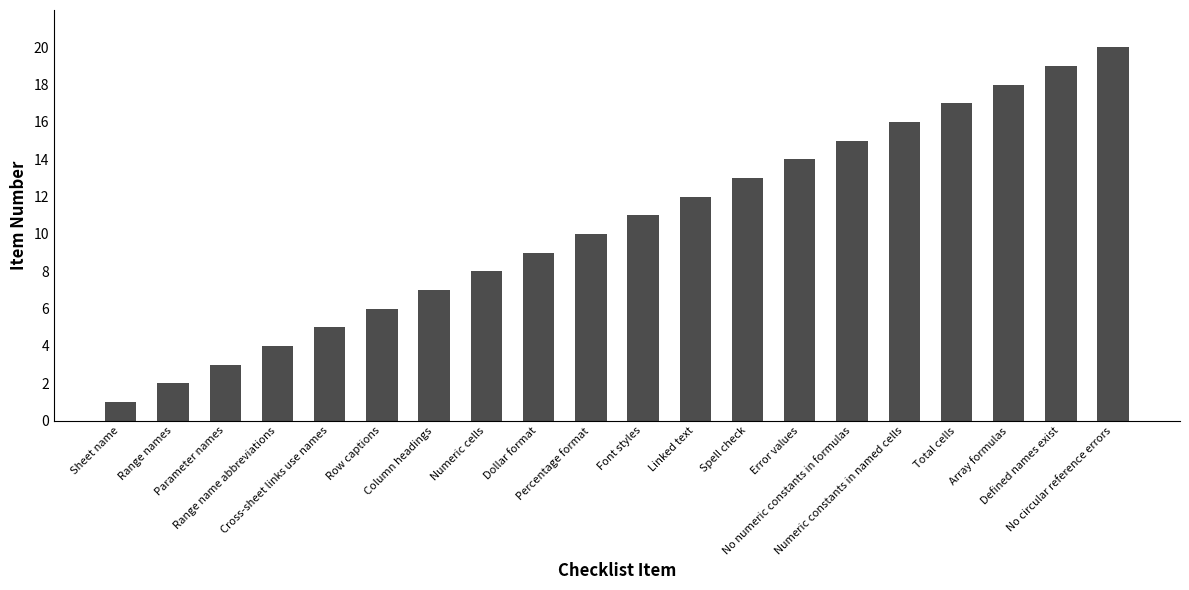

Reading left to right, extract all data points from this chart.

Sheet name=1	Range names=2	Parameter names=3	Range name abbreviations=4	Cross-sheet links use names=5	Row captions=6	Column headings=7	Numeric cells=8	Dollar format=9	Percentage format=10	Font styles=11	Linked text=12	Spell check=13	Error values=14	No numeric constants in formulas=15	Numeric constants in named cells=16	Total cells=17	Array formulas=18	Defined names exist=19	No circular reference errors=20